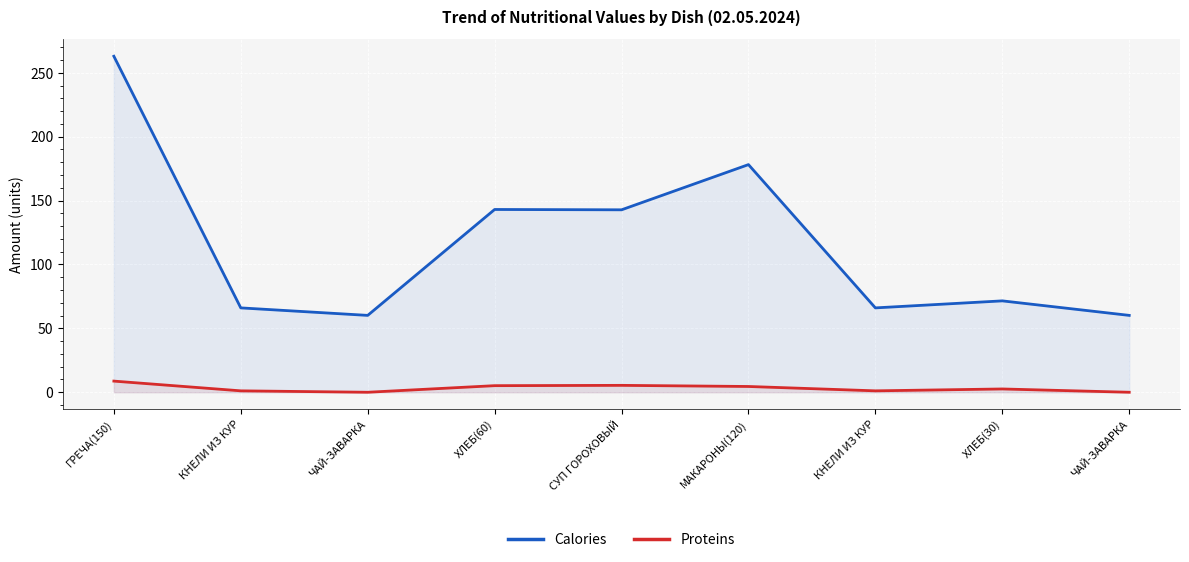

What is the average value of the Calories series?

116.8